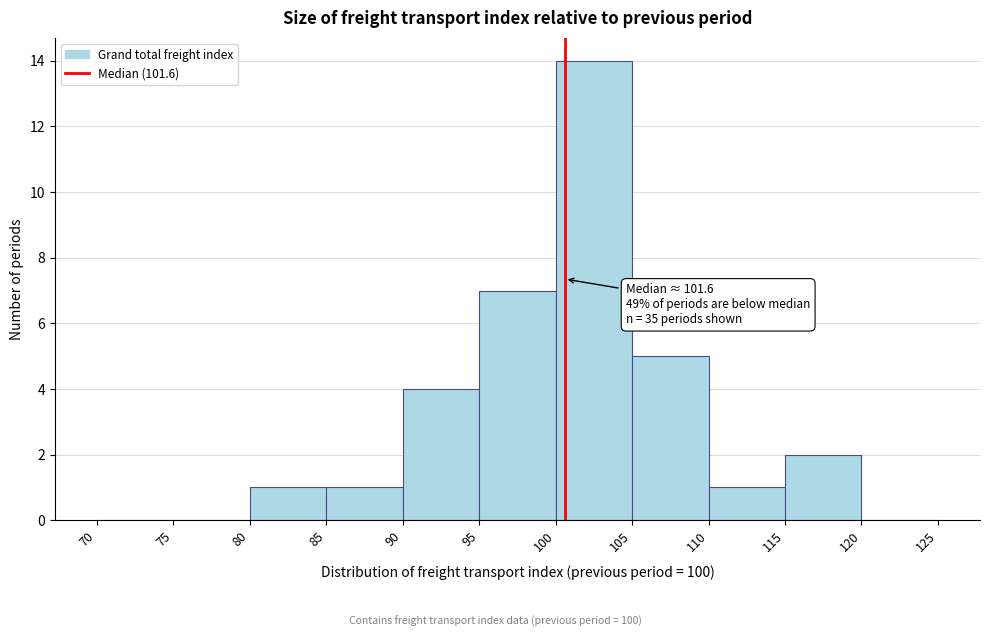

Over which range of the x-axis is the bar tallest?

100 to 105